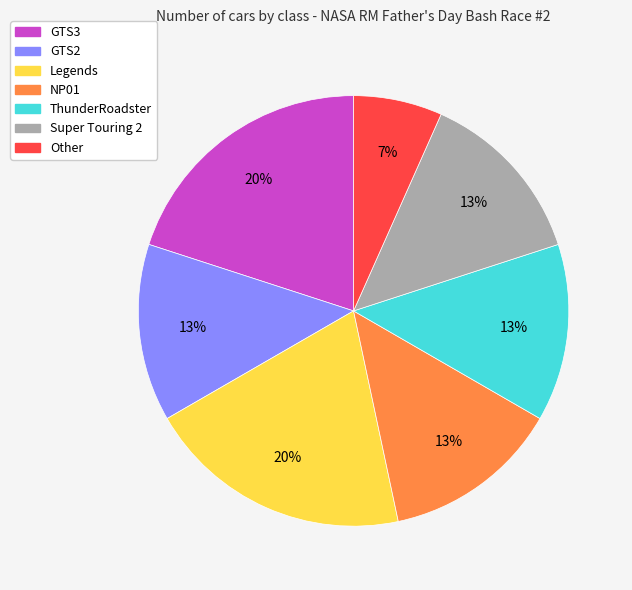

Approximately how many times larger is the value at GTS3 compared to ThunderRoadster?

1.5